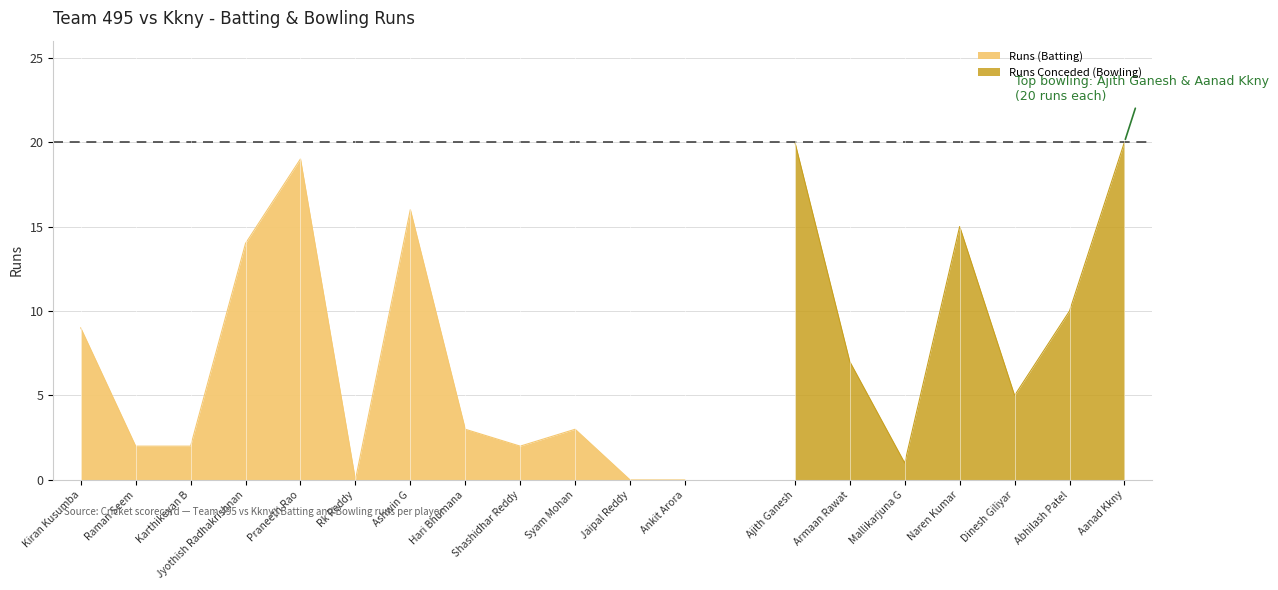

Is it true that Runs (Batting) equals 13 at Kiran Kusumba?

False